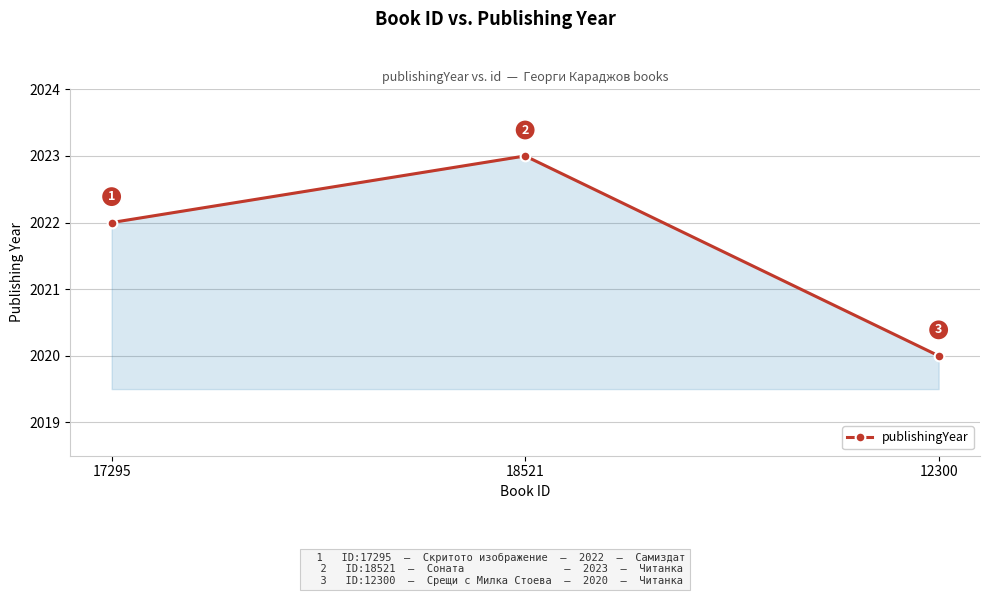

The value at 17295 is 2965. True or false?

False